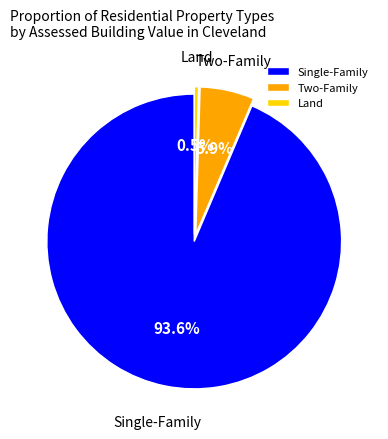

Is Two-Family the majority of the pie?

No